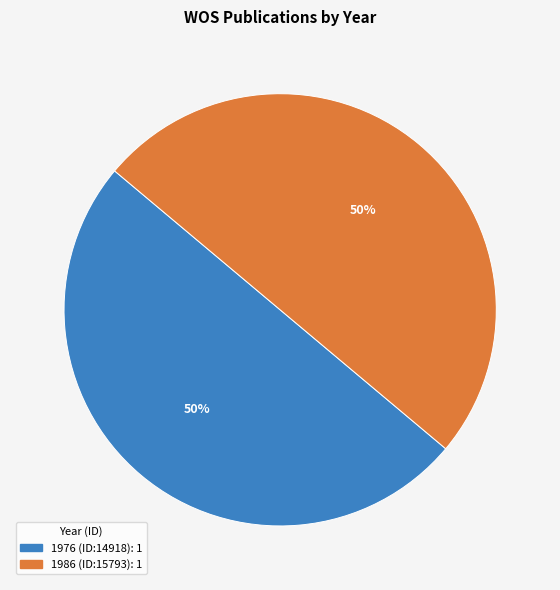

To the nearest percent, what is the average slice percentage?

50%